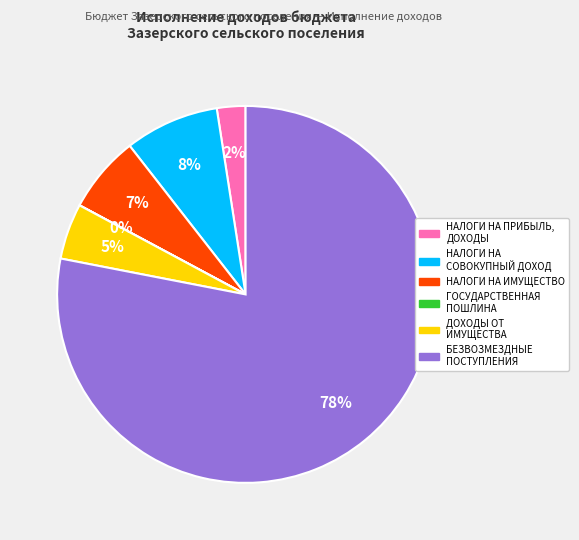

To the nearest percent, what is the average slice percentage?

17%